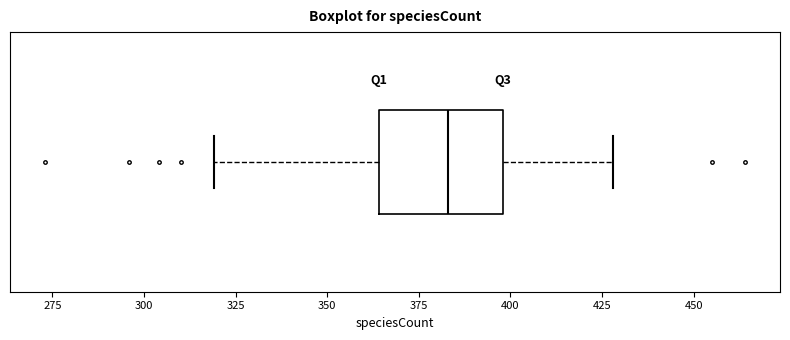

Transcribe this box plot: give where the median line is, the range the box spans, and where the two whiskers end, as read against the x-axis. The values are not printed on the chart, so give them approximately, as read against the axis.

median 385, box 365 to 400, whiskers 320 to 430